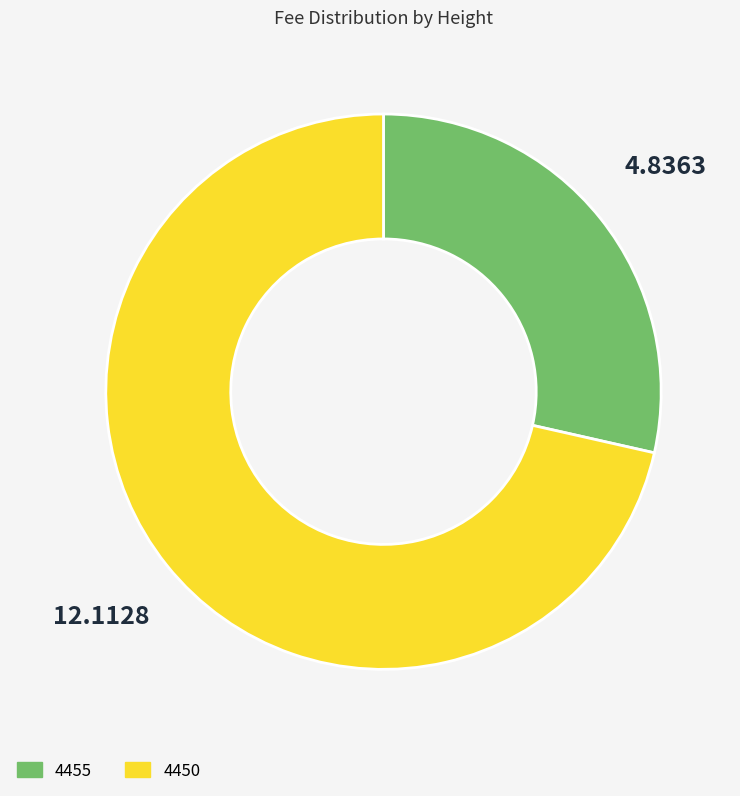

Do 4455 and 4450 together represent more than half of the pie?

Yes